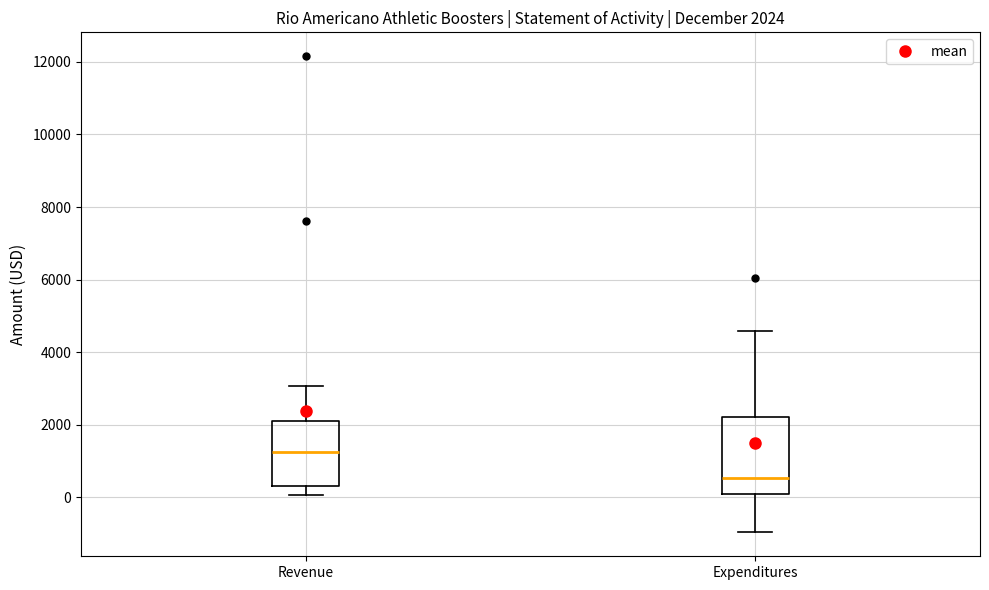

Which box's median line is the highest?

Revenue